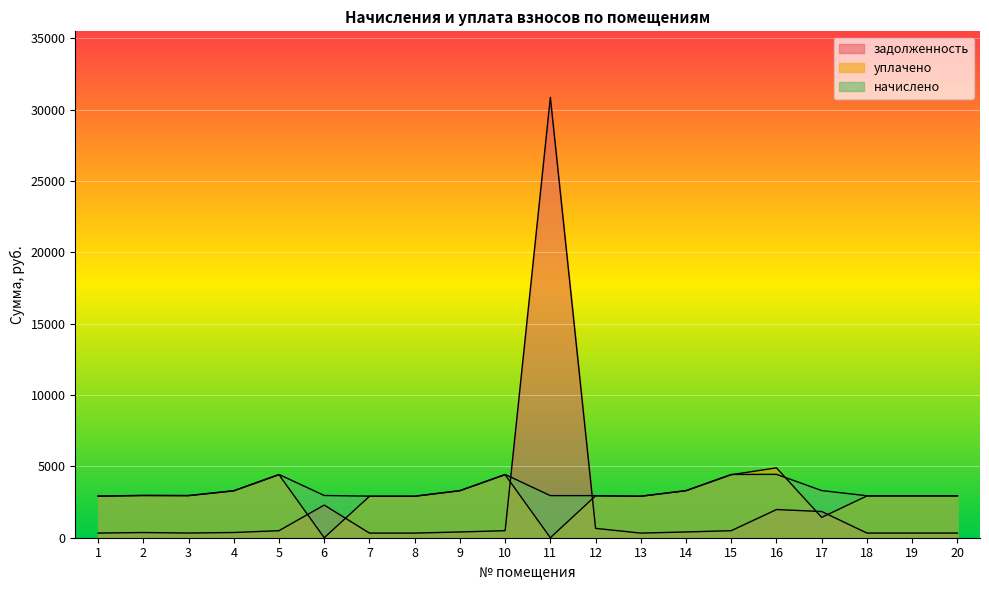

Where do начислено and задолженность first cross each other?

10 and 11